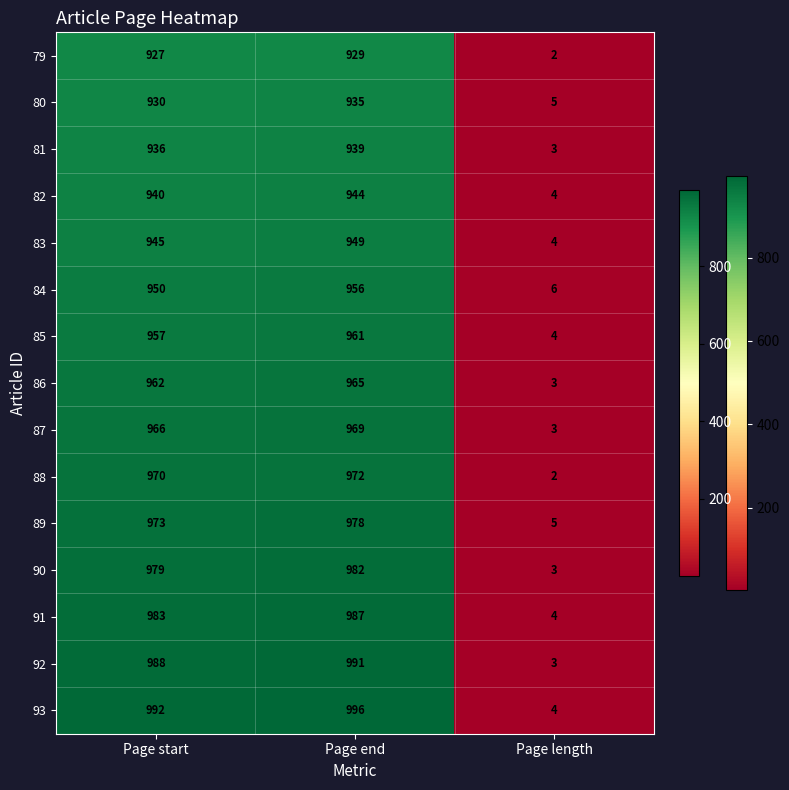

Rank the series at Page start from highest to lowest value.

93, 92, 91, 90, 89, 88, 87, 86, 85, 84, 83, 82, 81, 80, 79